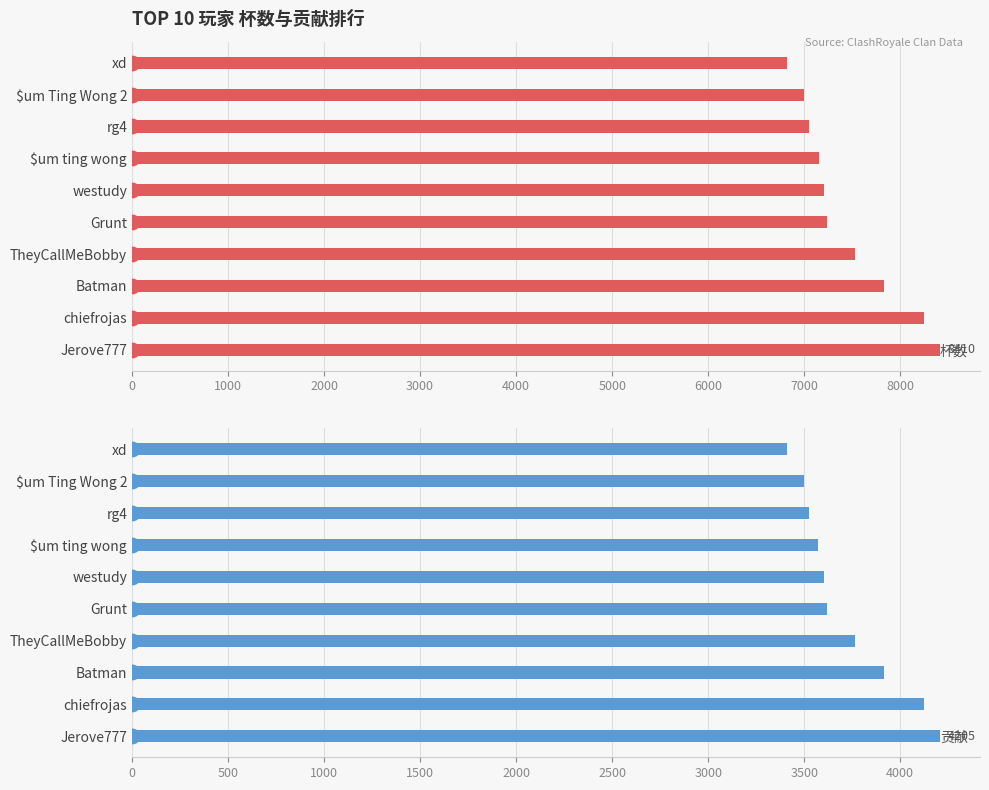

What is the lowest value of the 杯数 series?

6817